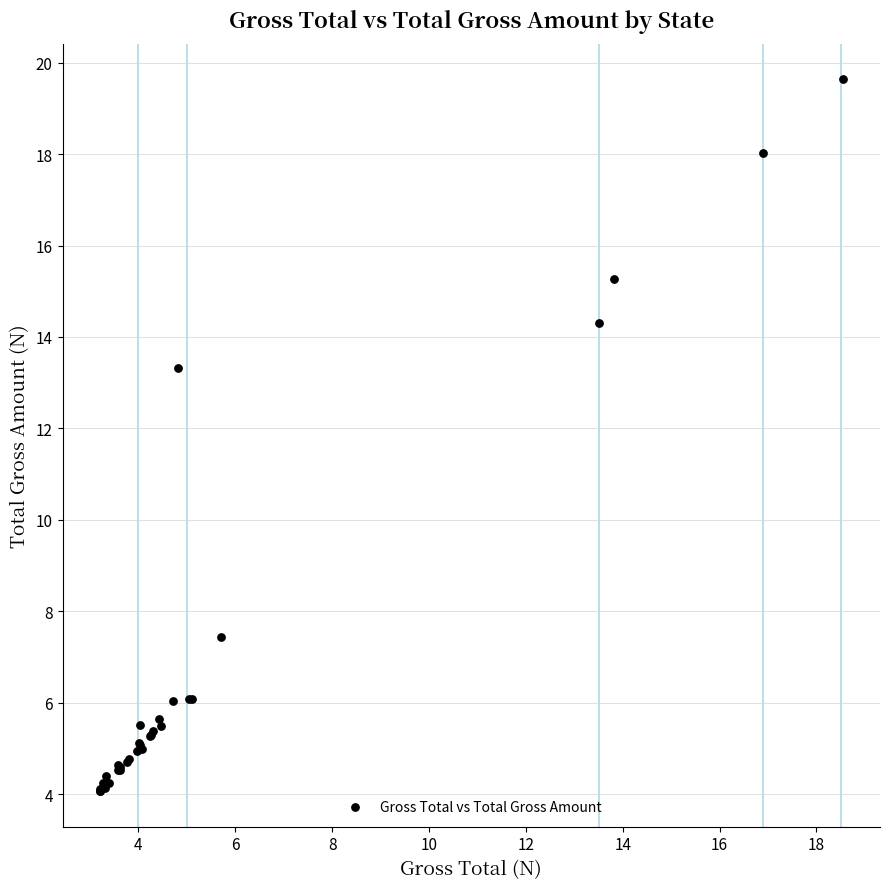

What Y value in the scatter plot is closest to 11?

13.3